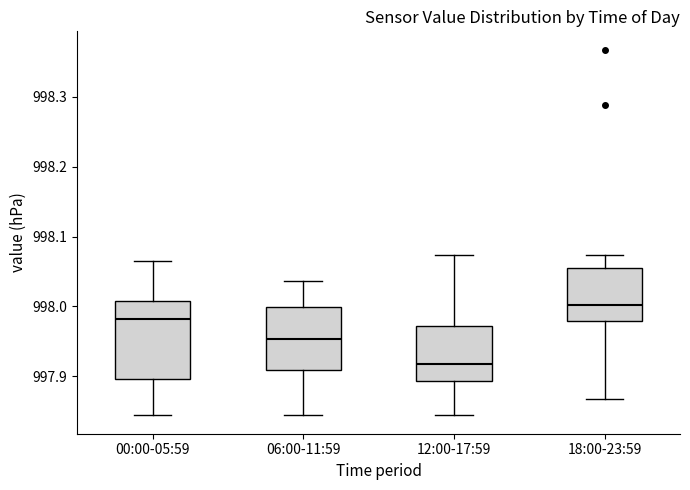

Where is the lower edge of the box for 12:00-17:59 on the y-axis? The values are not printed on the chart, so give them approximately, as read against the axis.

997.89